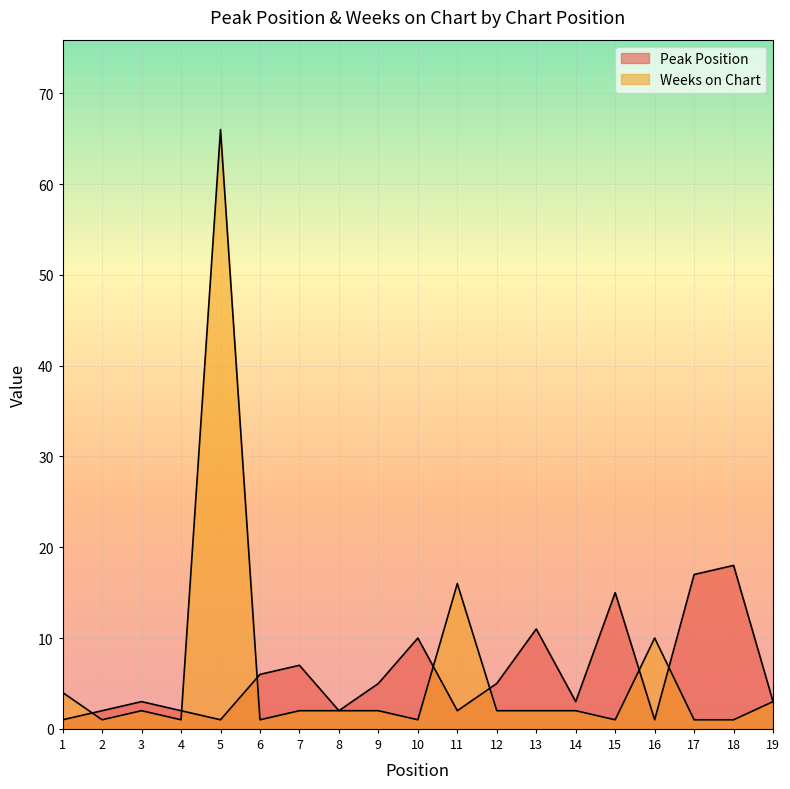

What are all the series names shown in the legend?

Peak Position, Weeks on Chart